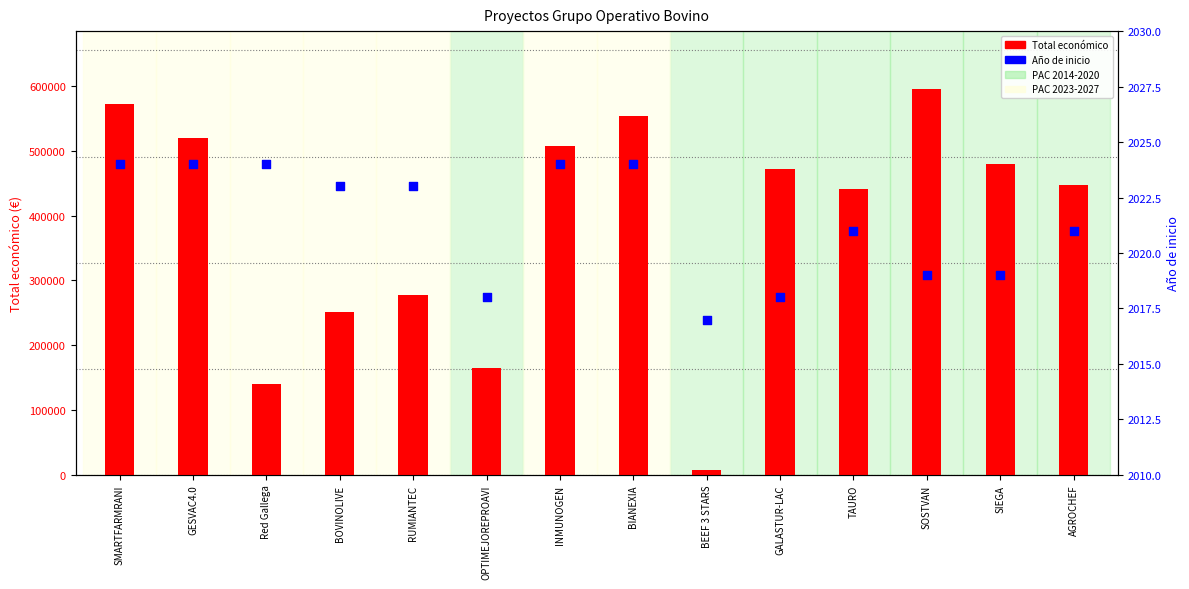

Which series reaches the maximum Y coordinate?

Total económico